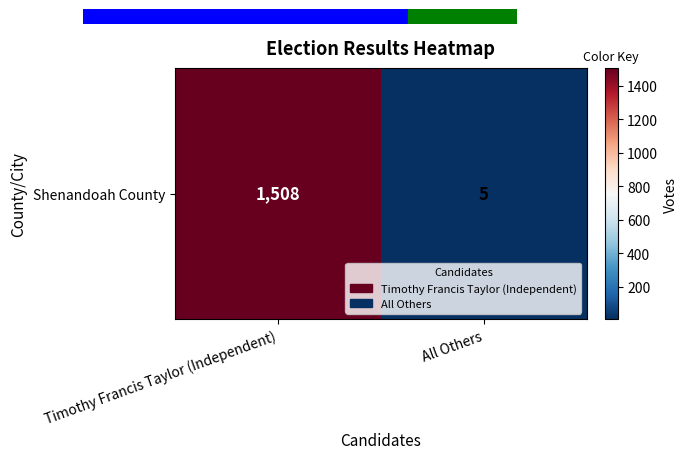

True or false: the data shows 1508 at Timothy Francis Taylor (Independent).

True